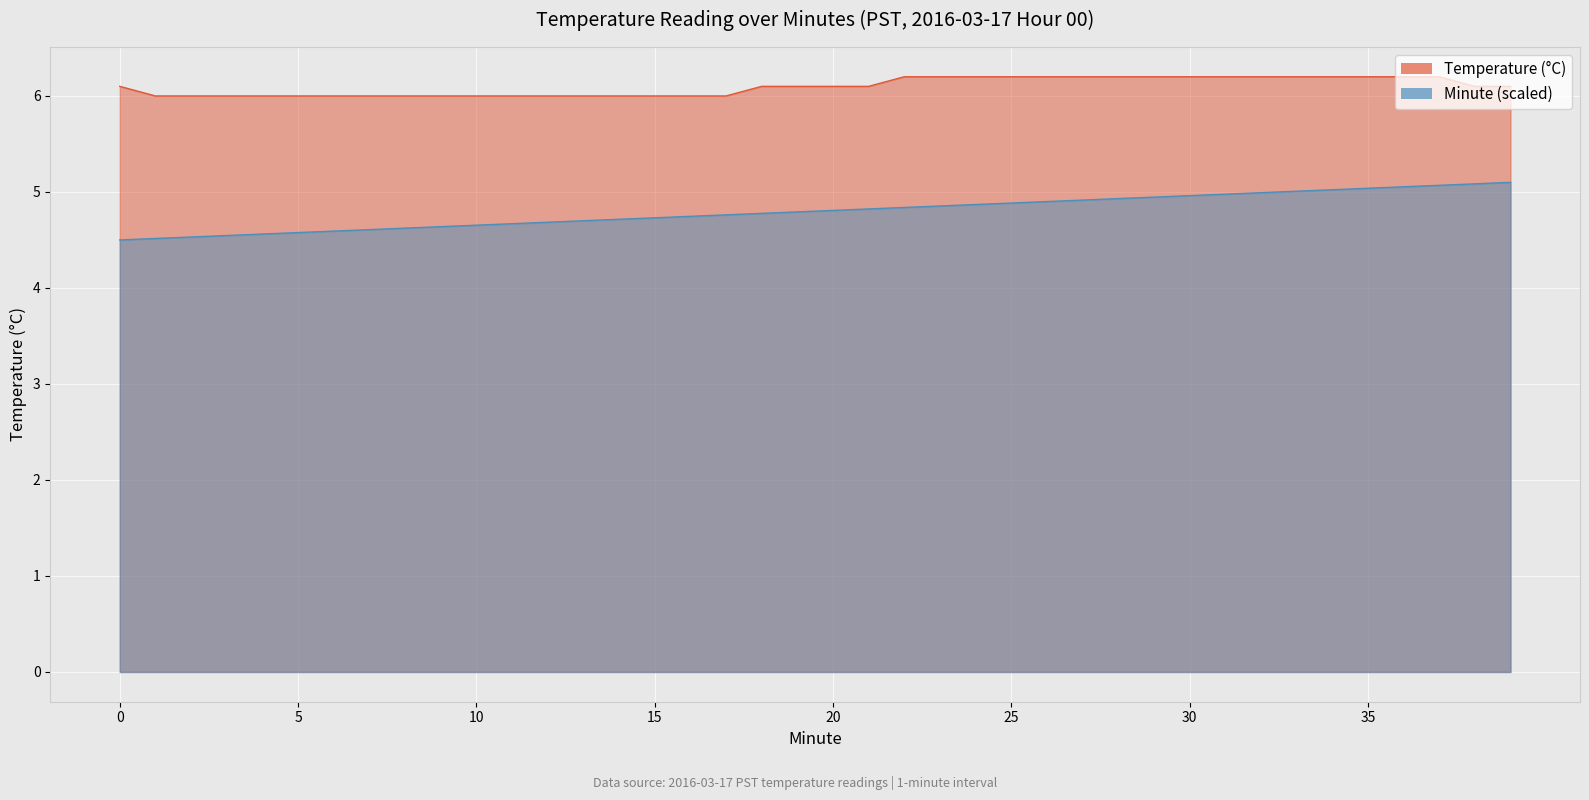

What is the total value across all series at 23?

11.1